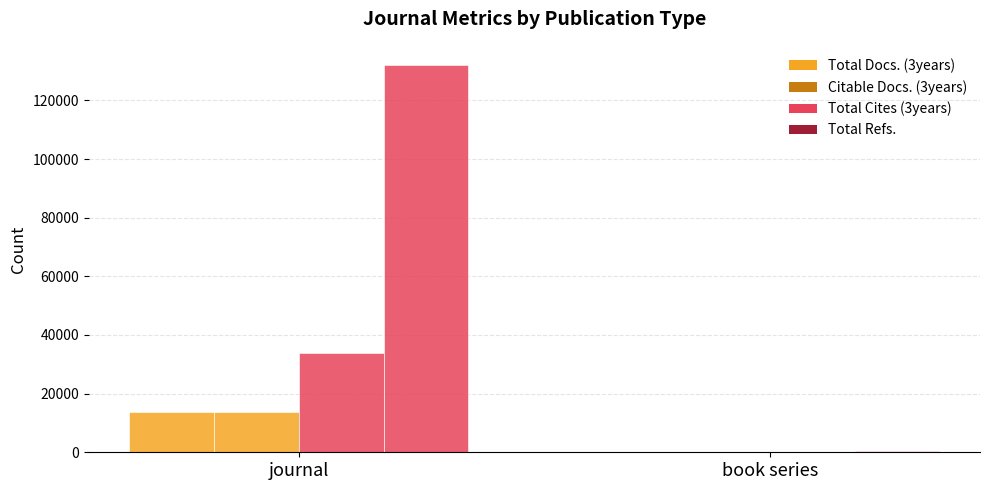

What position from the right is book series?

1